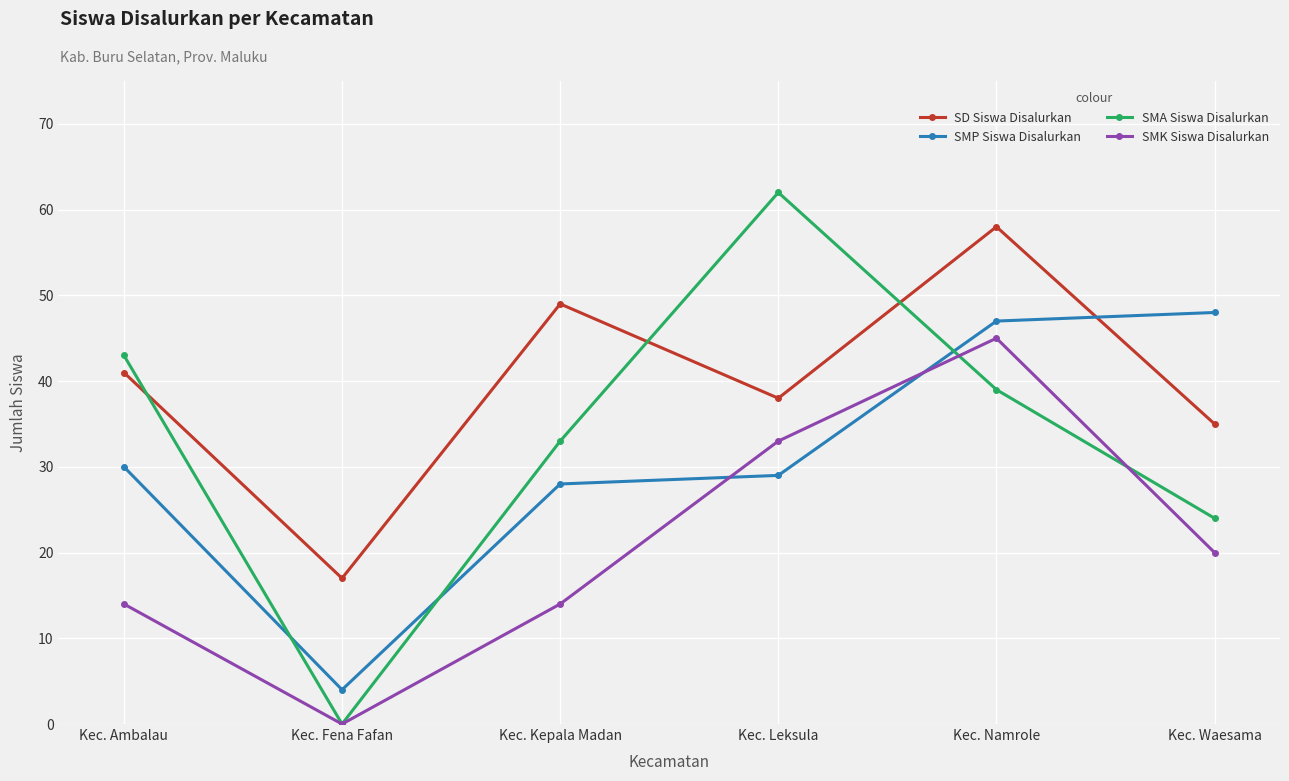

The value of SD Siswa Disalurkan at Kec. Waesama is 35. True or false?

True